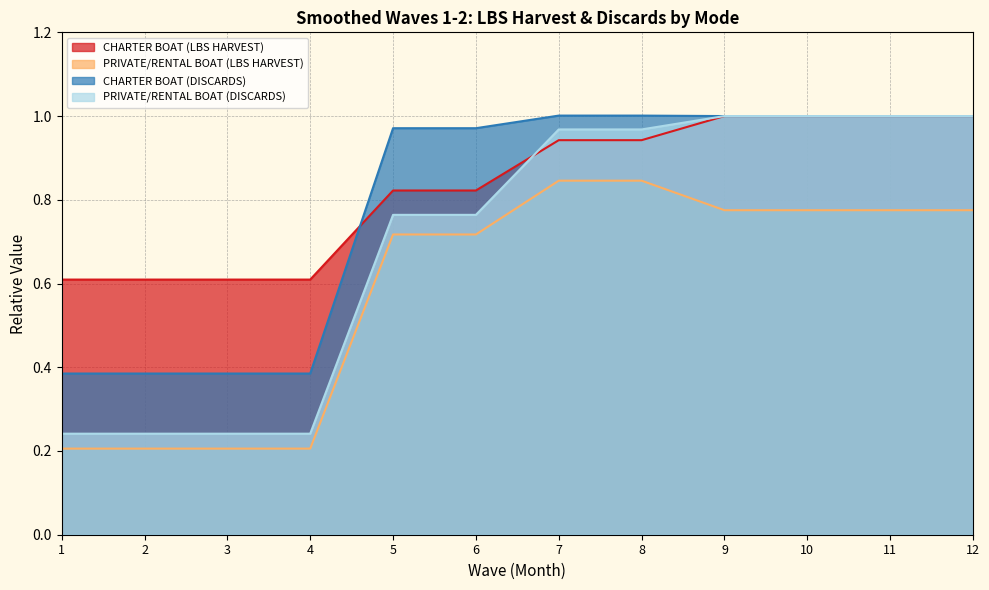

How many CHARTER BOAT (LBS HARVEST) values are between 0 and 1?

12